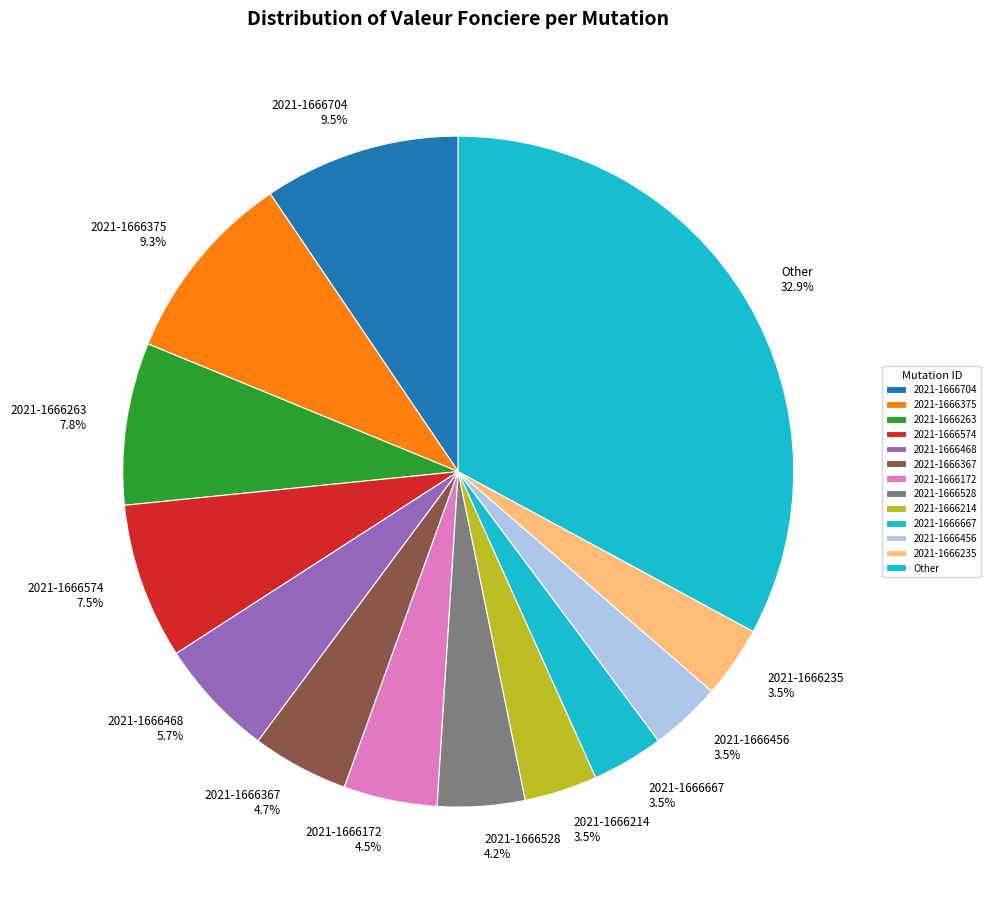

What is the ratio of the value at 2021-1666214 3.5% to the value at 2021-1666235 3.5%?

1.0